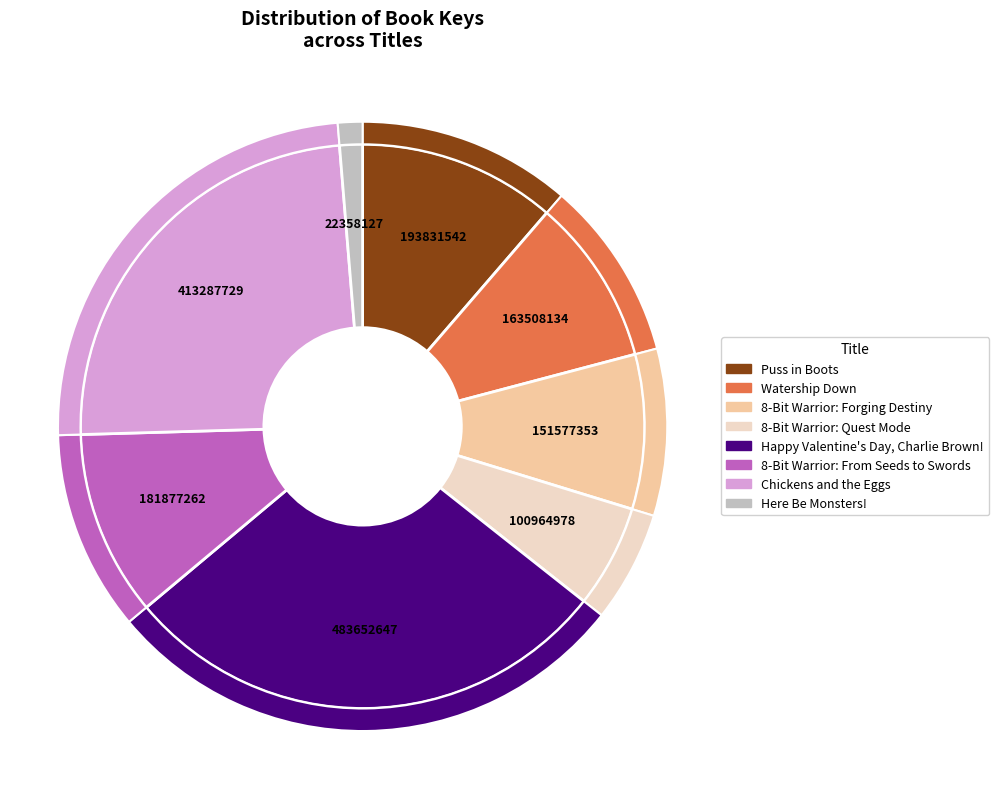

Is it true that Diary of an 8-Bit Warrior: From Seeds to Swords is 18% of the pie?

False